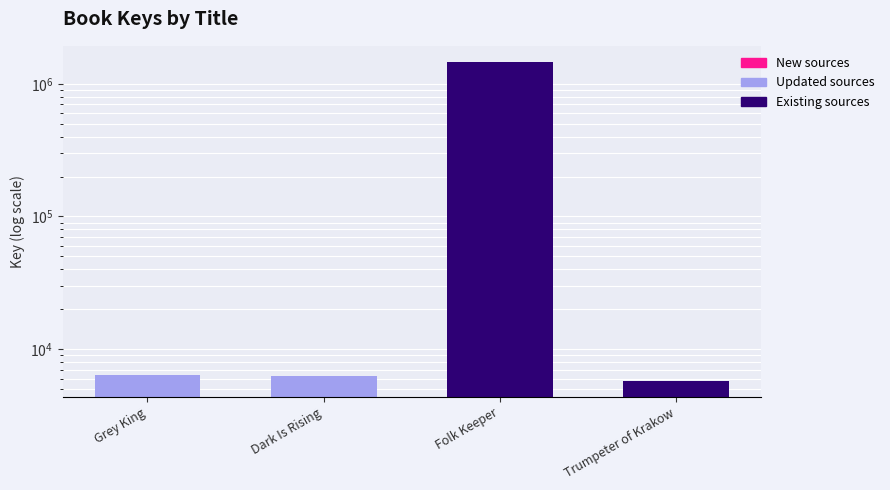

What is the difference between the maximum and minimum values in the Updated sources series?

106